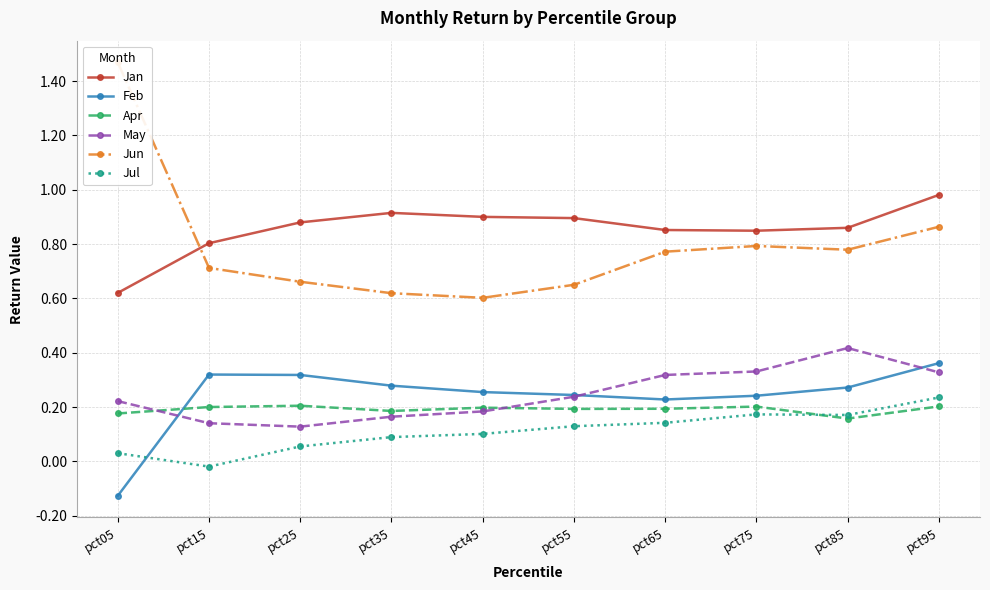

Reading left to right, what are all the values shown in this chart?

Jan: pct05=0.6	pct15=0.8	pct25=0.9	pct35=0.9	pct45=0.9	pct55=0.9	pct65=0.9	pct75=0.8	pct85=0.9	pct95=1.0
Feb: pct05=-0.1	pct15=0.3	pct25=0.3	pct35=0.3	pct45=0.3	pct55=0.2	pct65=0.2	pct75=0.2	pct85=0.3	pct95=0.4
Apr: pct05=0.2	pct15=0.2	pct25=0.2	pct35=0.2	pct45=0.2	pct55=0.2	pct65=0.2	pct75=0.2	pct85=0.2	pct95=0.2
May: pct05=0.2	pct15=0.1	pct25=0.1	pct35=0.2	pct45=0.2	pct55=0.2	pct65=0.3	pct75=0.3	pct85=0.4	pct95=0.3
Jun: pct05=1.5	pct15=0.7	pct25=0.7	pct35=0.6	pct45=0.6	pct55=0.7	pct65=0.8	pct75=0.8	pct85=0.8	pct95=0.9
Jul: pct05=0.0	pct15=-0.0	pct25=0.1	pct35=0.1	pct45=0.1	pct55=0.1	pct65=0.1	pct75=0.2	pct85=0.2	pct95=0.2